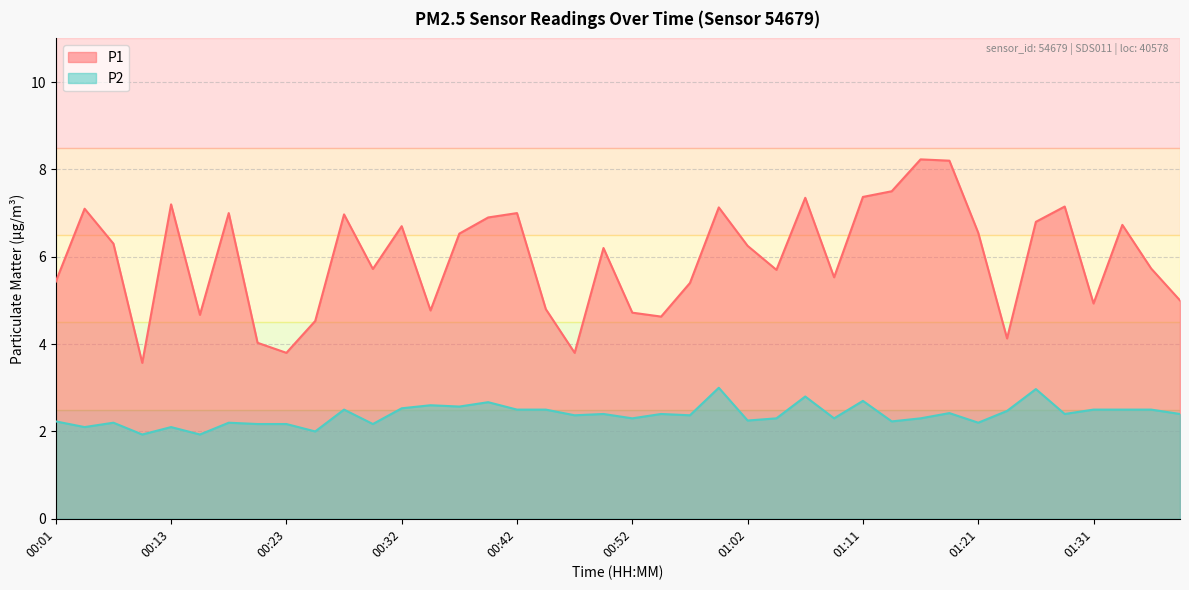

Between 00:18 and 00:08, which is larger?

00:18